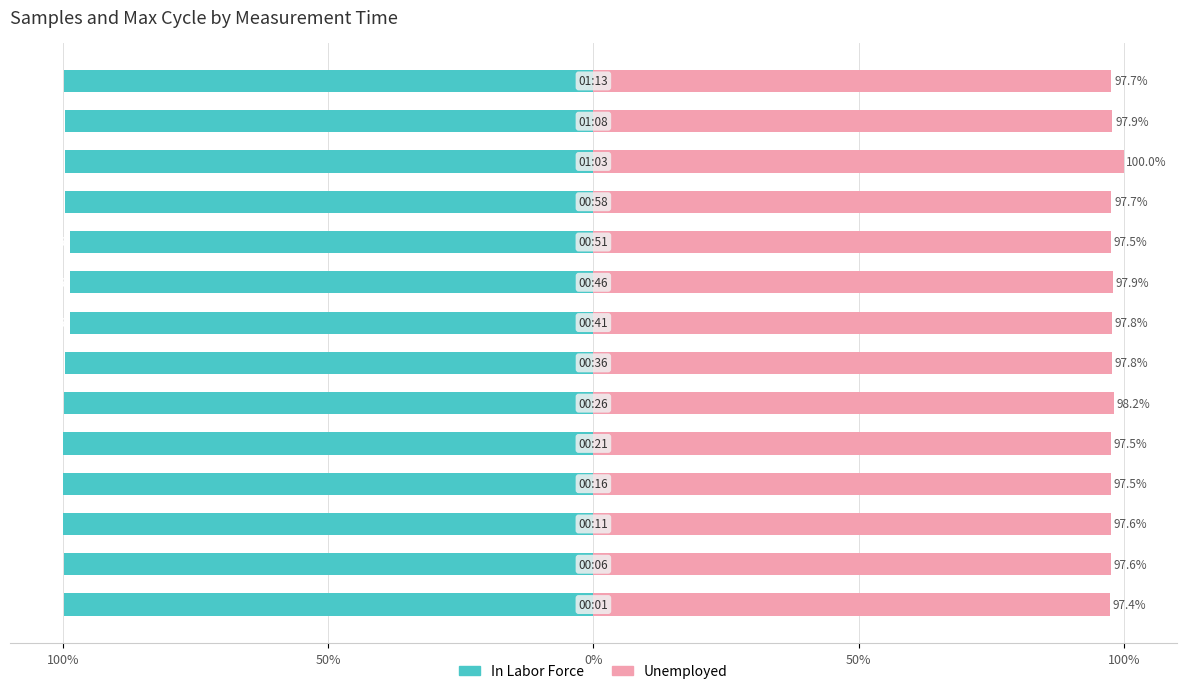

Which series has the largest total across all categories?

Unemployed